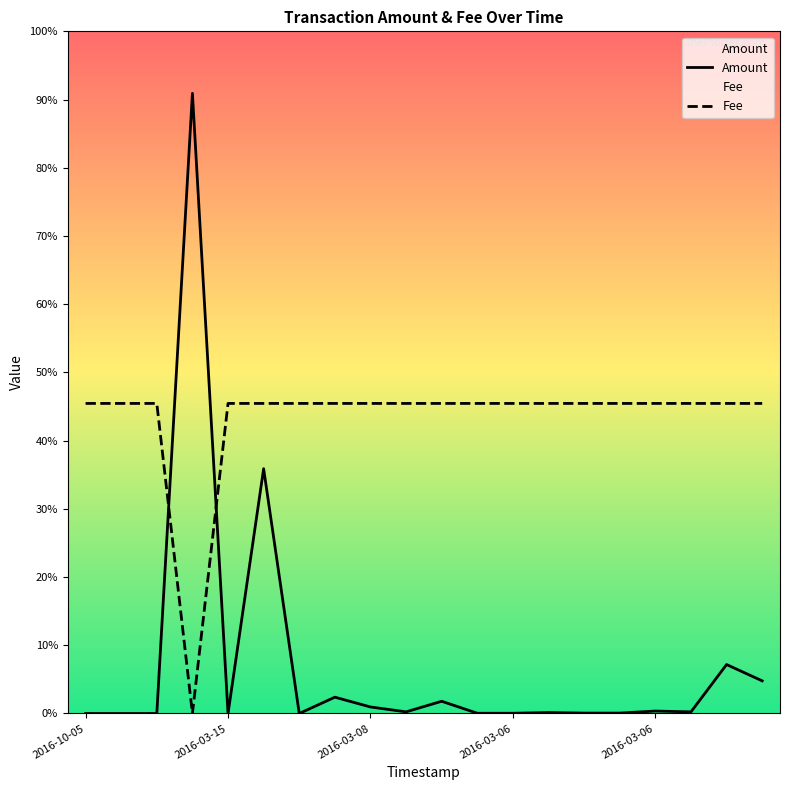

True or false: Fee and Amount cross at least once.

True